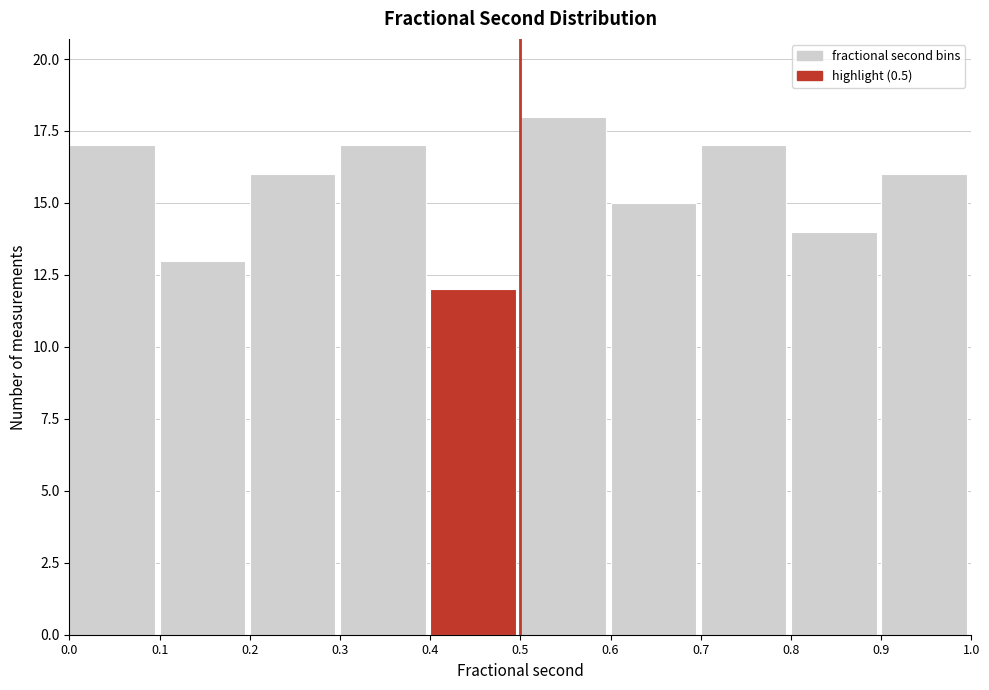

Reading left to right, transcribe this chart: for each bar, give the range it covers on the x-axis and its height. The values are not printed on the chart, so give them approximately, as read against the axis.

0.0 to 0.1: 17
0.1 to 0.2: 13
0.2 to 0.3: 16
0.3 to 0.4: 17
0.4 to 0.5: 12
0.5 to 0.6: 18
0.6 to 0.7: 15
0.7 to 0.8: 17
0.8 to 0.9: 14
0.9 to 1.0: 16